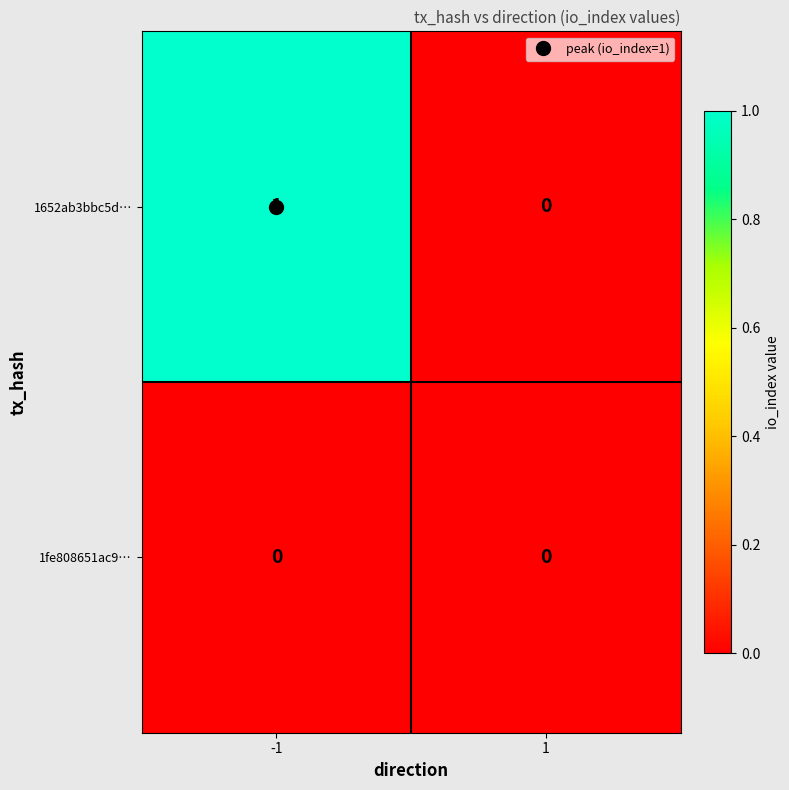

The value of 1fe808651ac9… at -1 is 0. True or false?

True